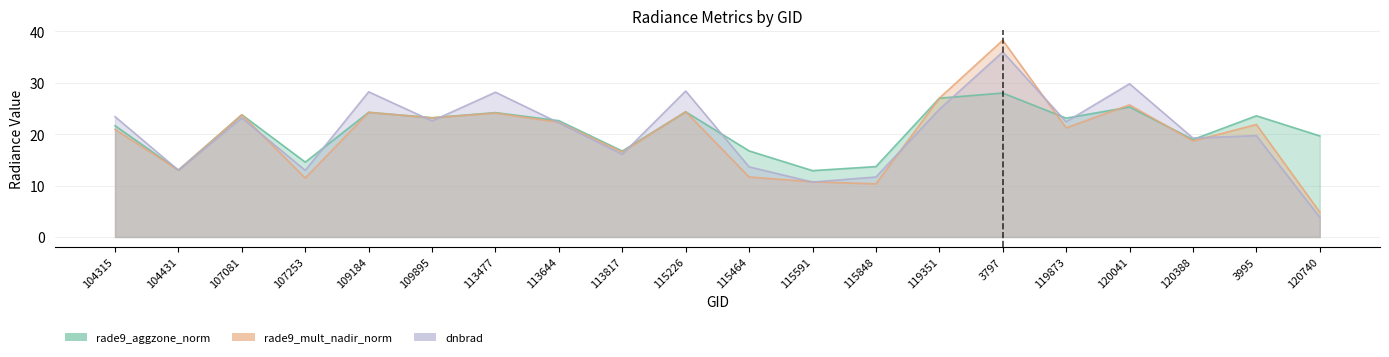

How many interior local peaks does the dnbrad series have?

7